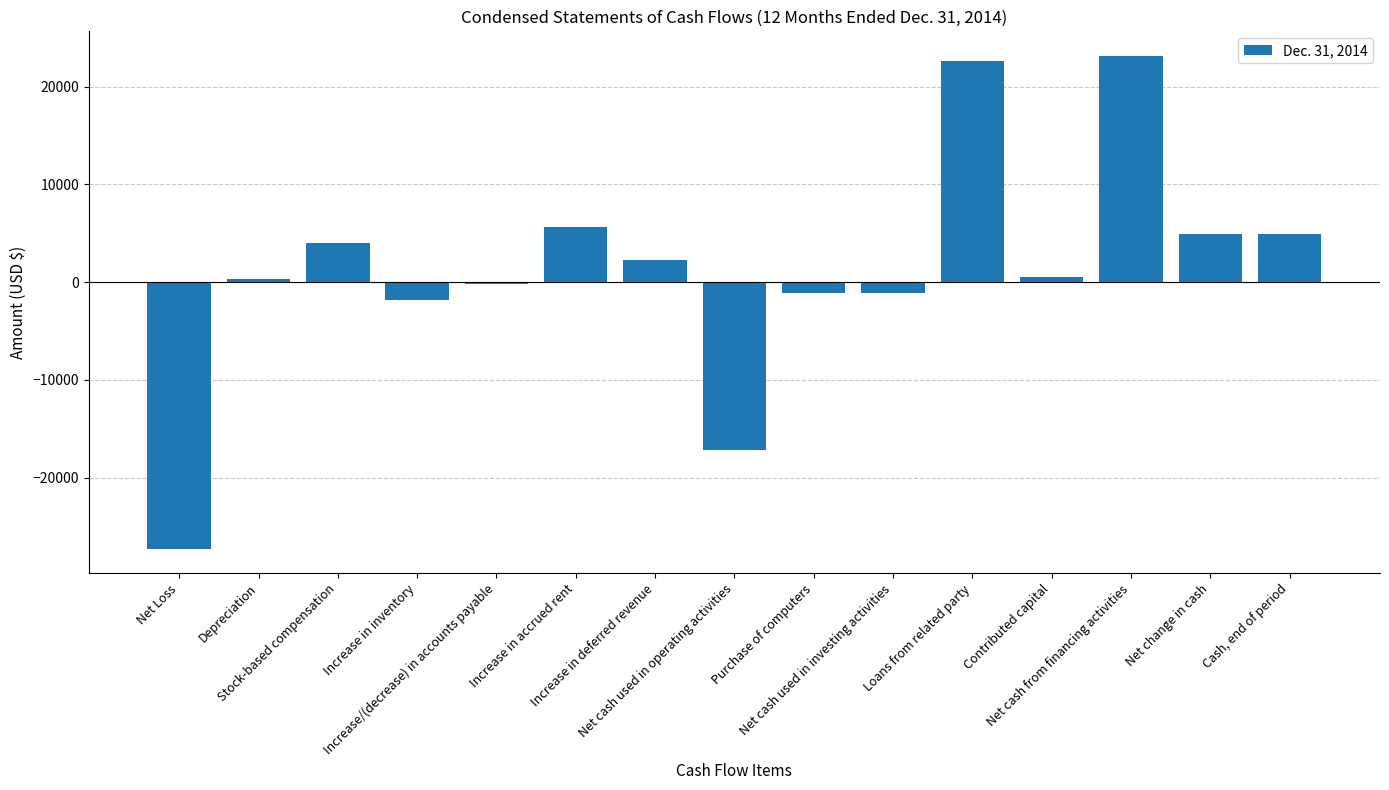

Read the value at Purchase of computers.

-1100